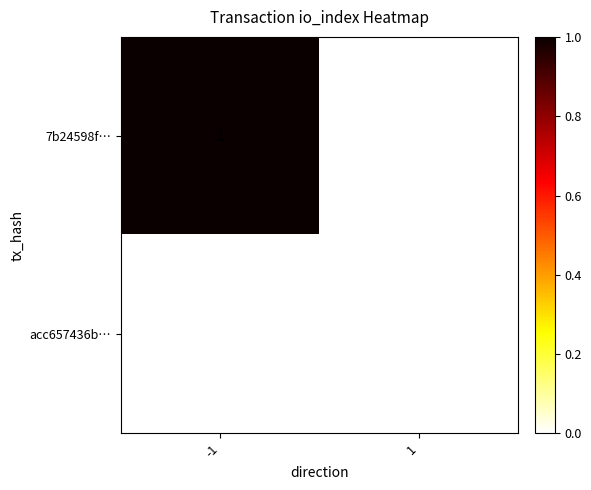

Which series has the largest total across all categories?

7b24598f…